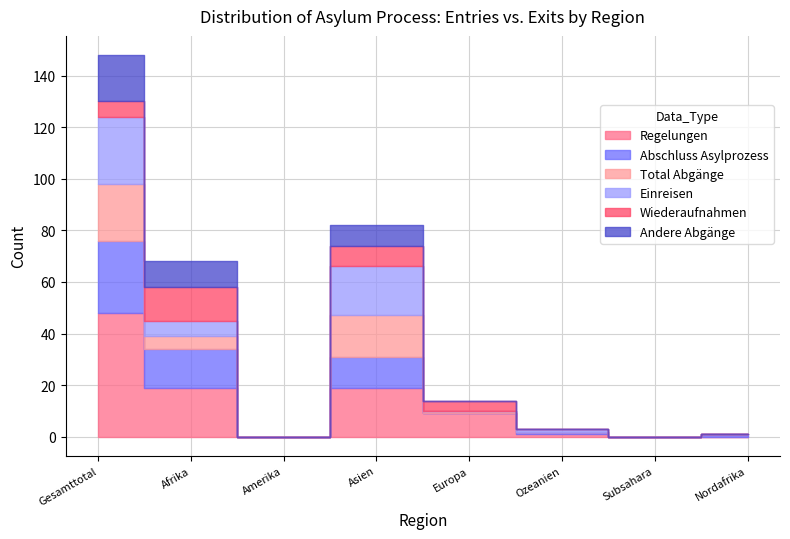

At which label is Abschluss Asylprozess closest to 38?

Afrika